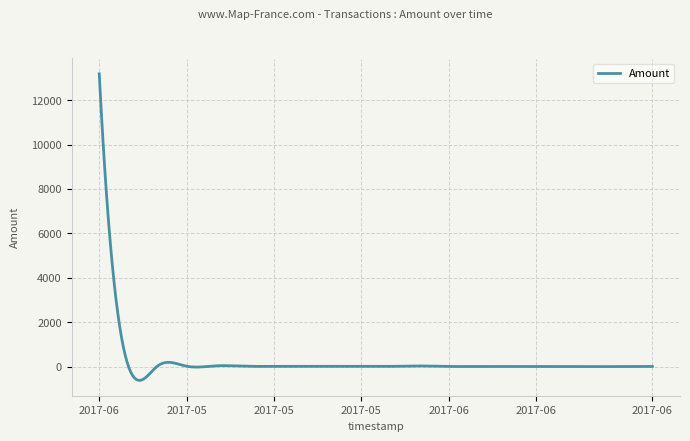

What is the difference between the maximum and minimum values?

13804.1